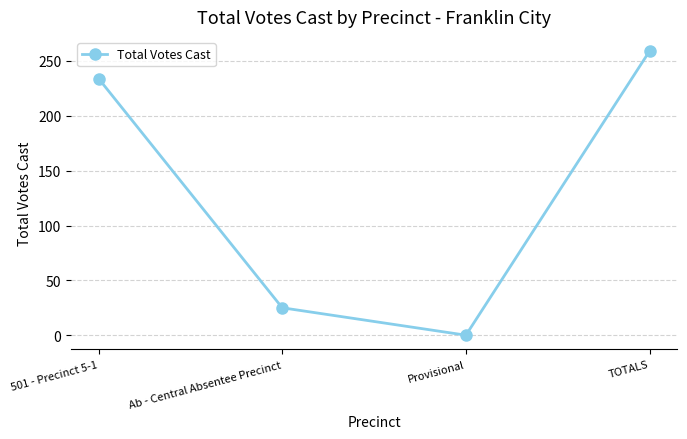

What is the sum of the values at 501 - Precinct 5-1 and TOTALS?

493